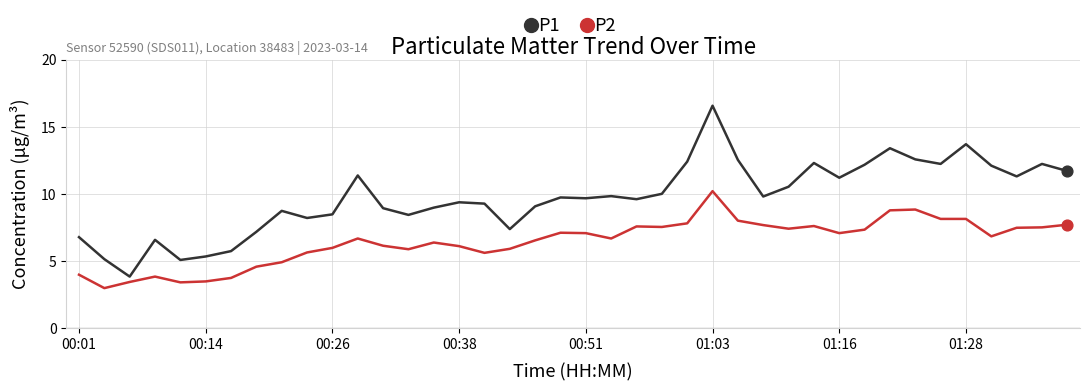

At how many categories does at least one series exceed 7?

33